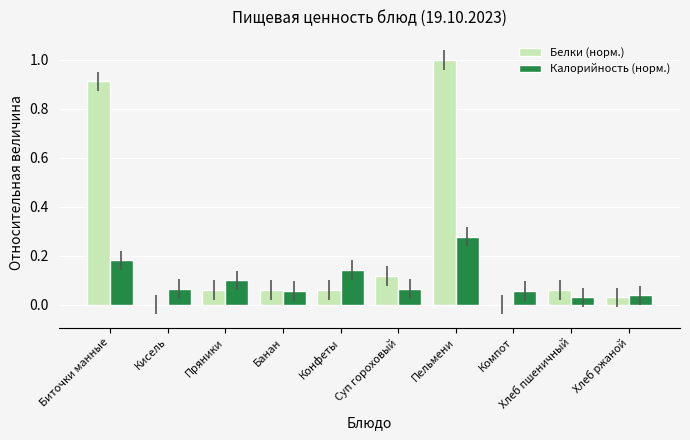

Is the value of Белки (норм.) at Биточки манные greater than the value of Калорийность (норм.) at Хлеб ржаной?

Yes